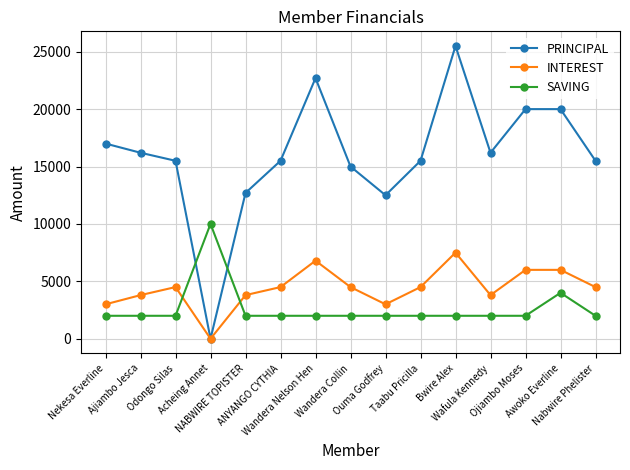

Is it true that PRINCIPAL equals 27132 at Wafula Kennedy?

False